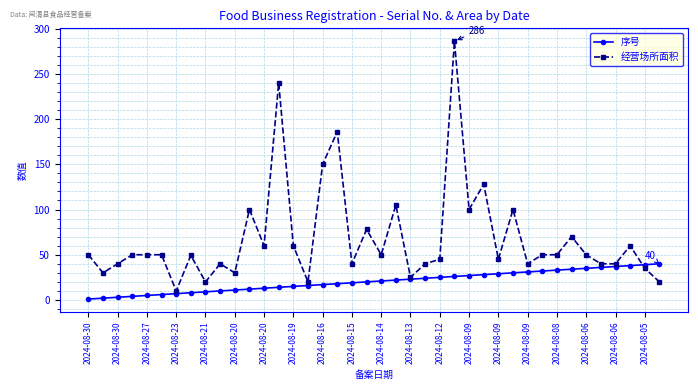

Rank the series by their average value, from highest to lowest.

经营场所面积, 序号